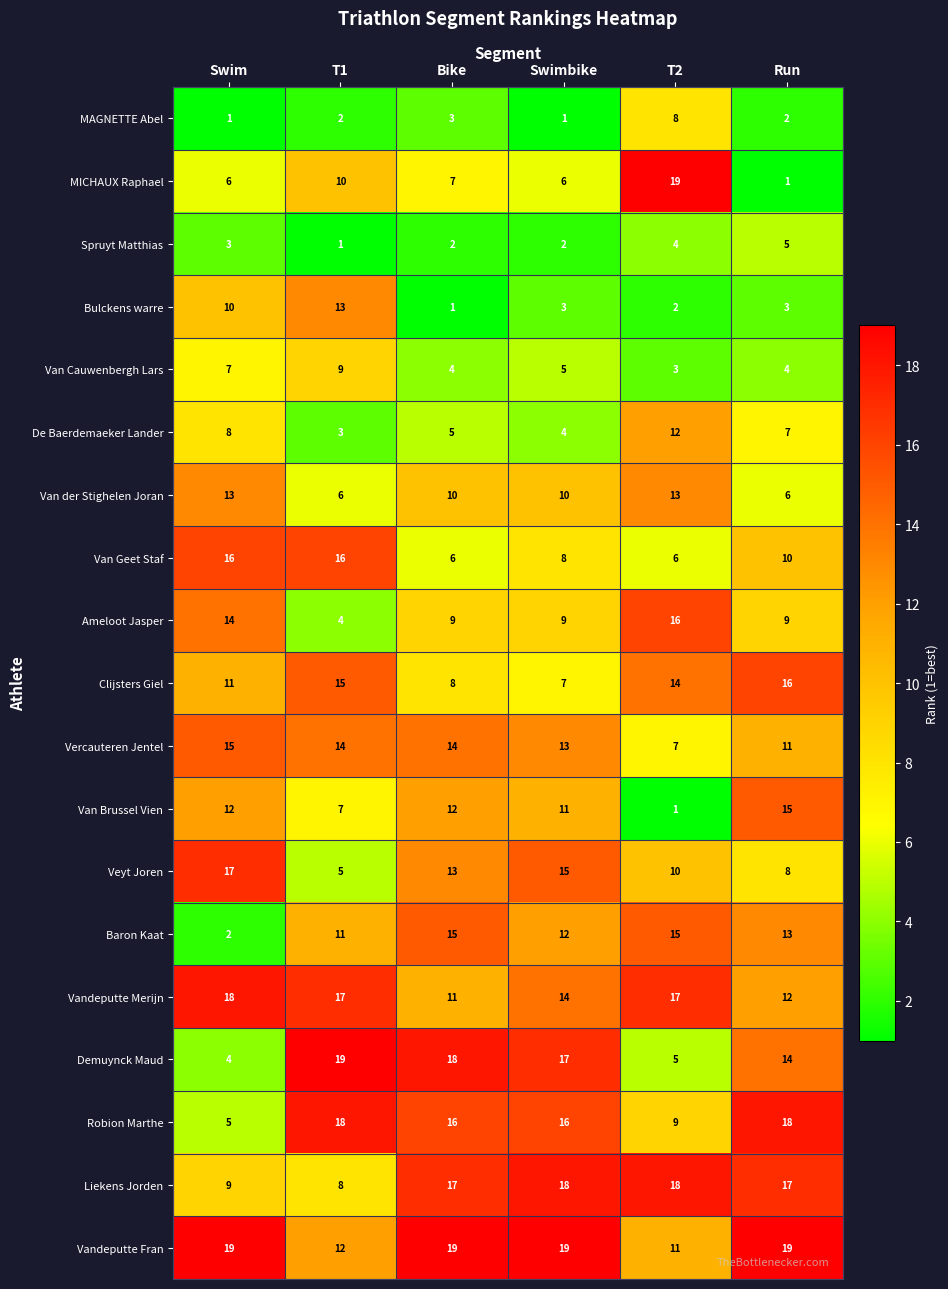

What is the highest value of the Van der Stighelen Joran series?

13